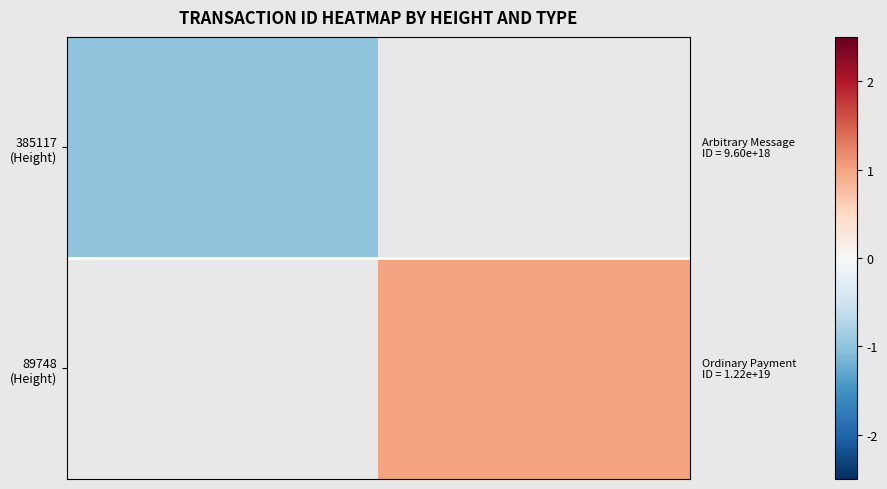

Which has a higher value, 0 or 1?

1